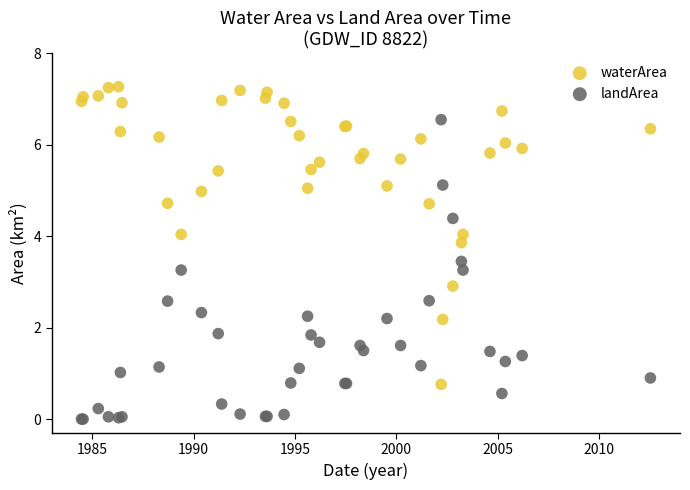

What are all the series names shown in the legend?

waterArea, landArea